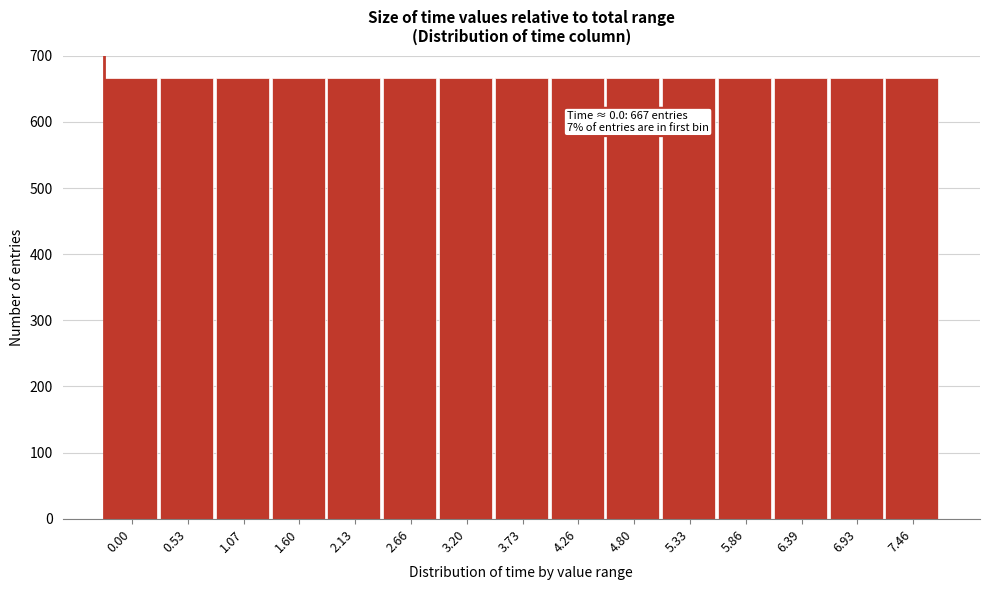

What is the maximum value shown in the chart?

667